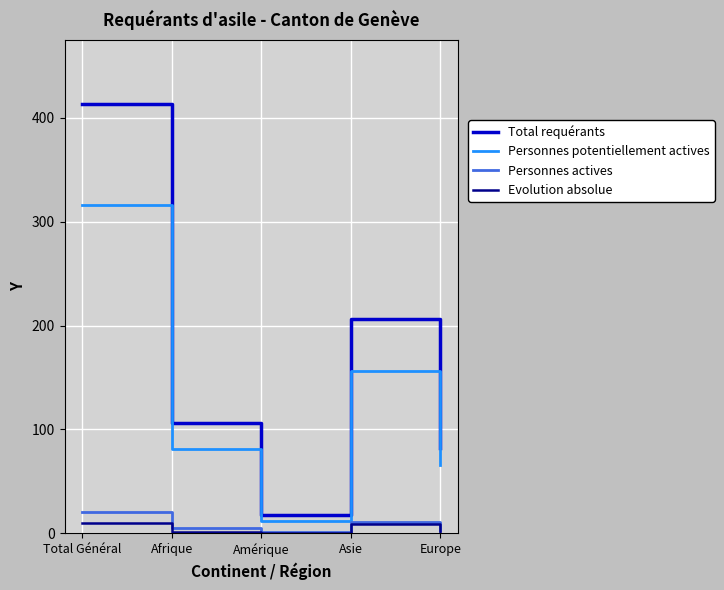

What is the highest value of the Total requérants series?

413